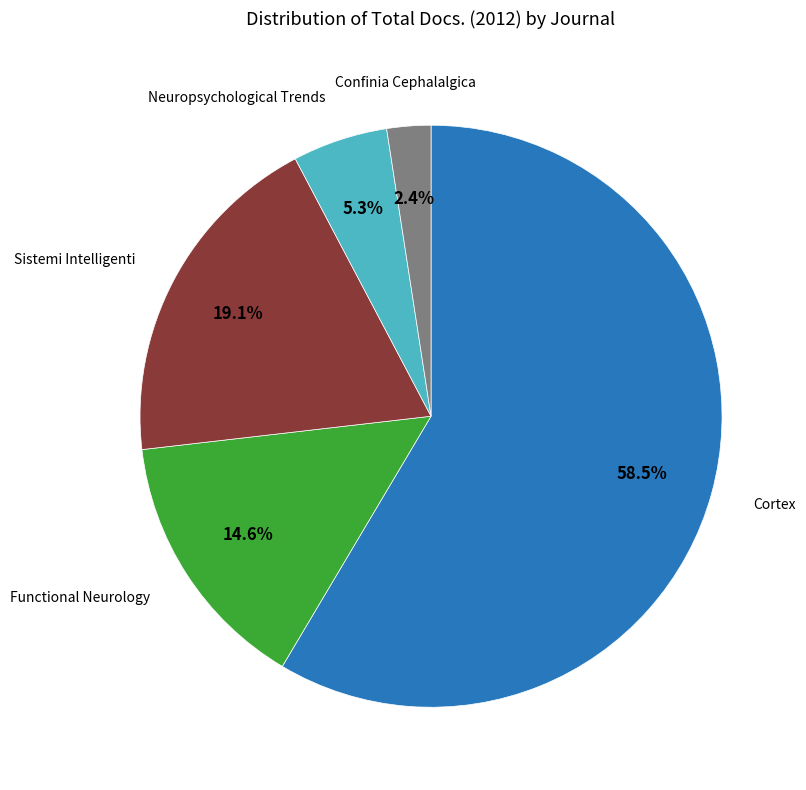

How many segments does this pie chart have?

5